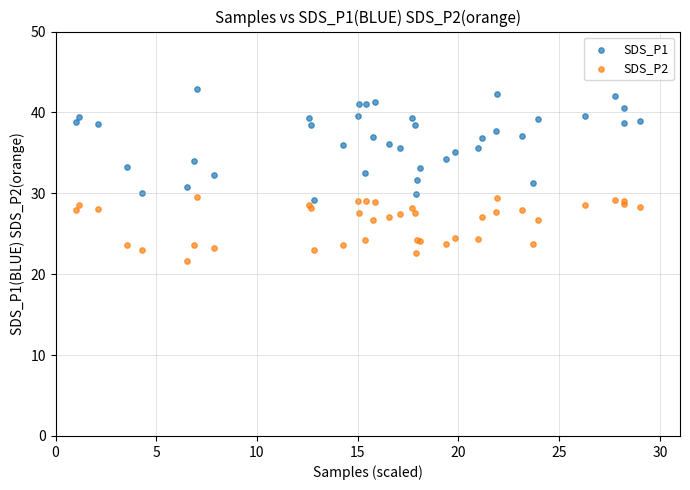

Which series contains the highest Y value?

SDS_P1